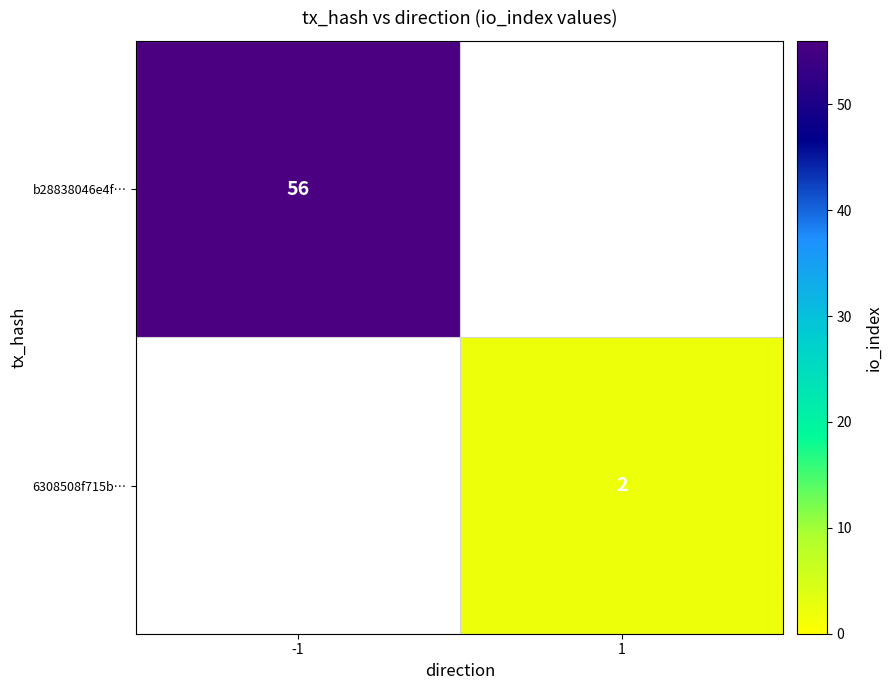

Is it true that b28838046e4f… equals 20 at -1?

False